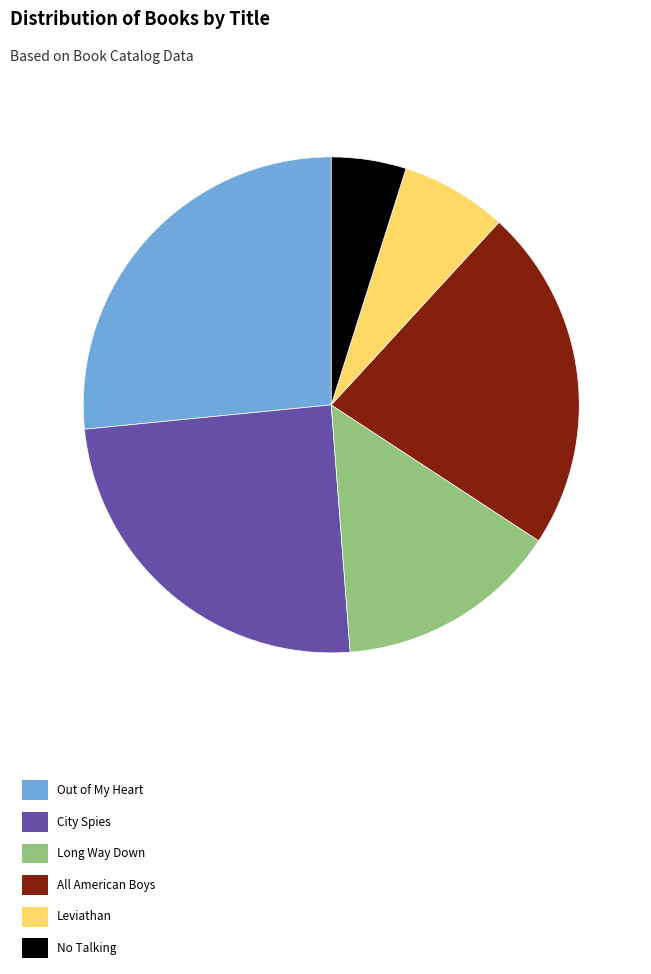

What is the smallest slice in the pie chart?

No Talking